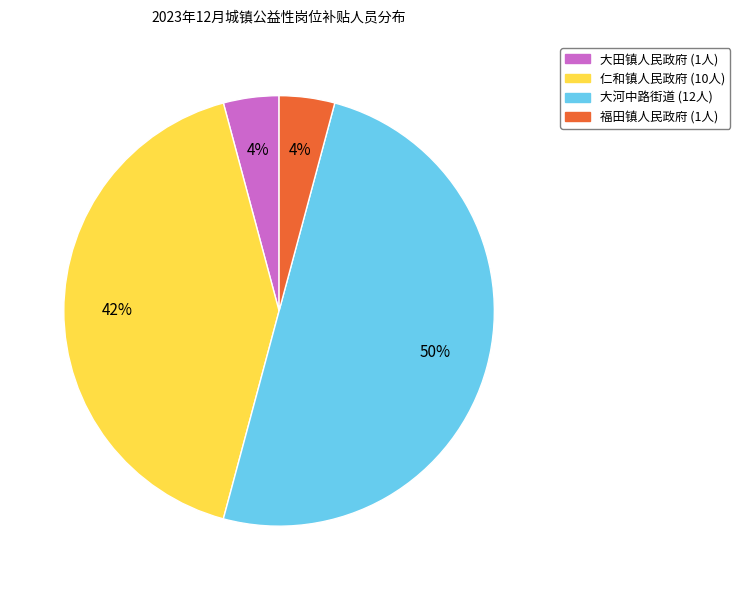

To the nearest percent, what percentage of the pie is 大田镇人民政府?

4%